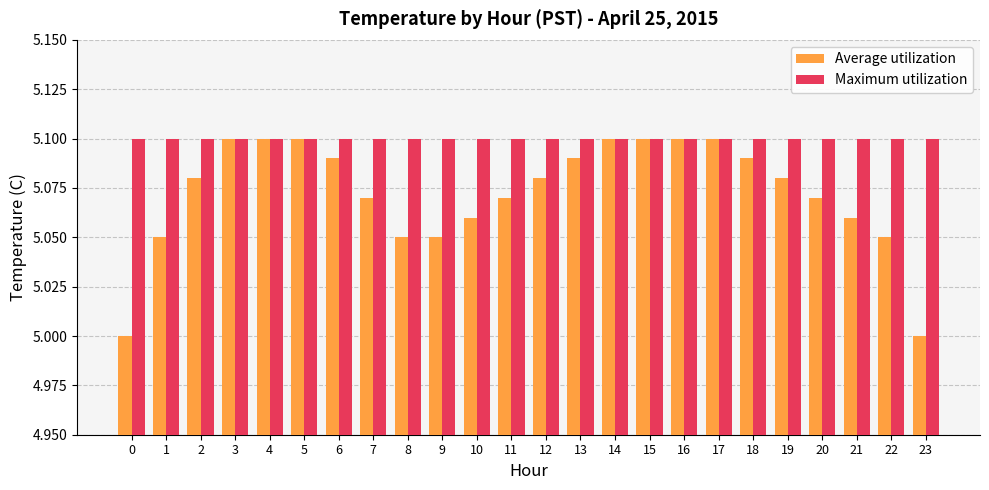

True or false: Maximum utilization has a value of 3.3 at 20.

False